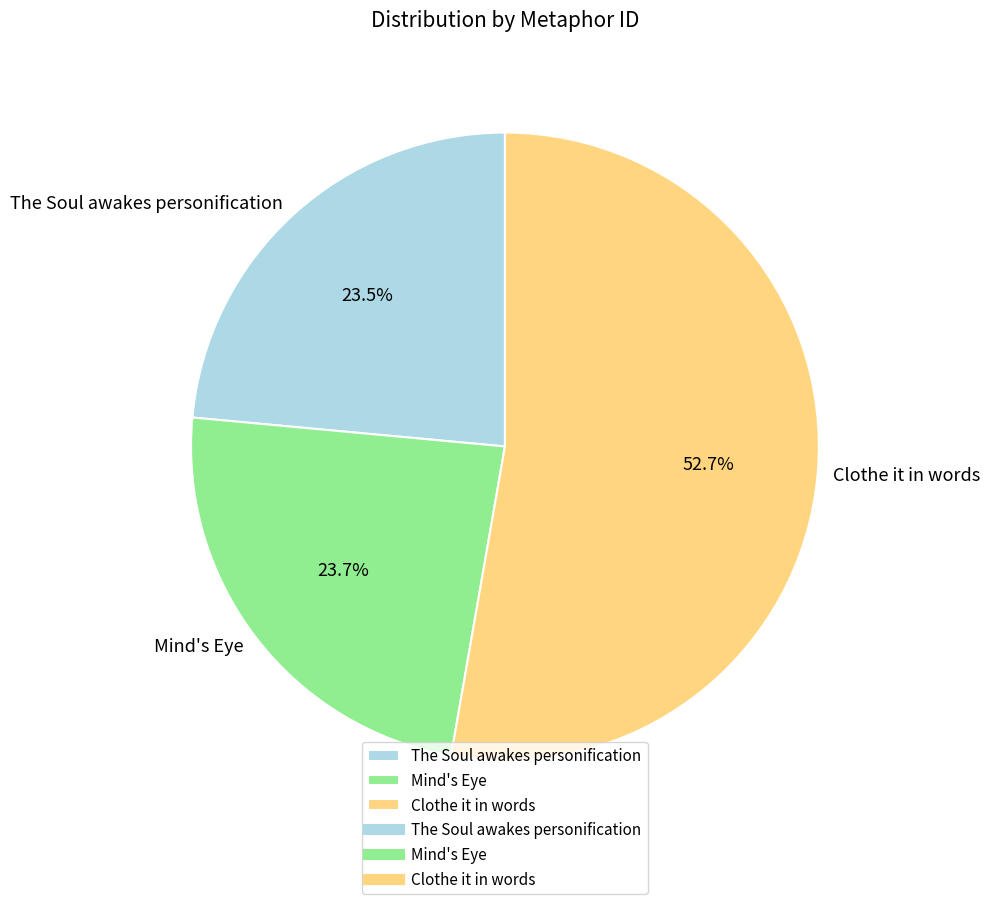

Is the sum of The Soul awakes personification and Mind's Eye greater than half?

No